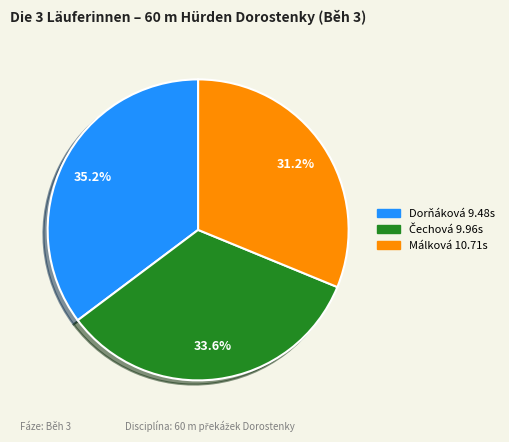

Is there a majority slice in this chart?

No